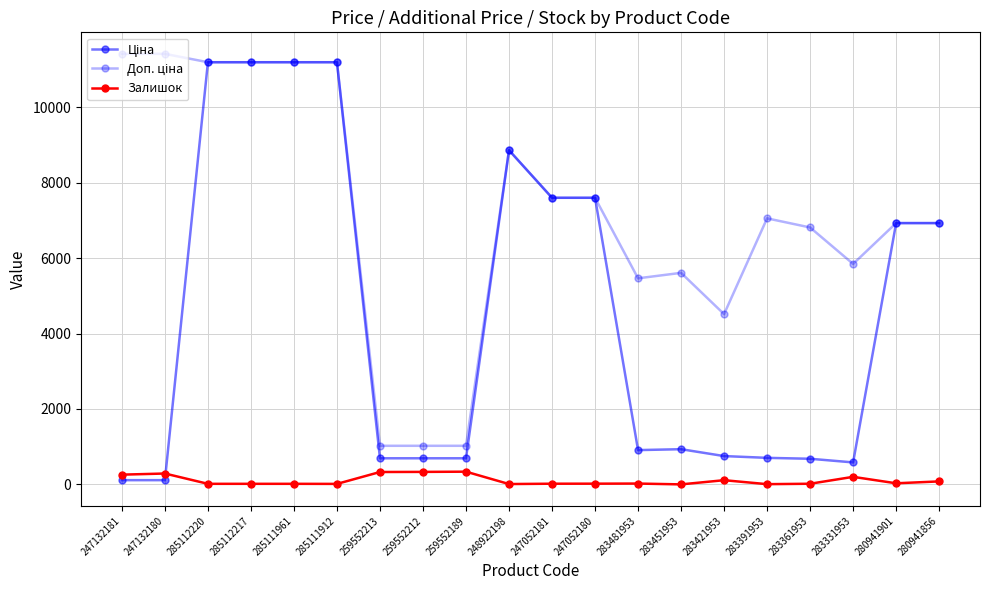

Where does the Залишок series first go above 24?

247132181